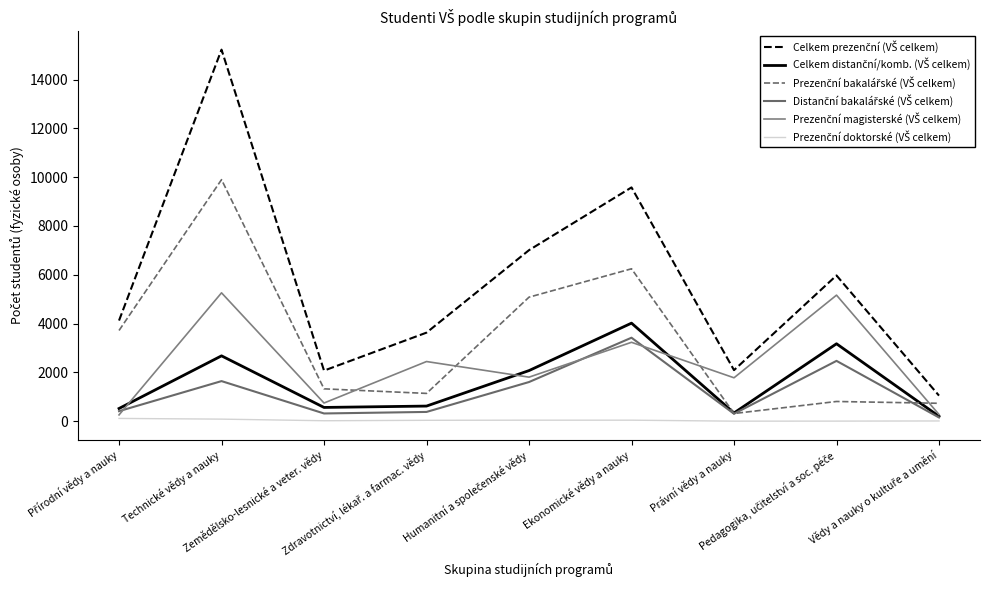

Does the chart have visible grid lines?

No